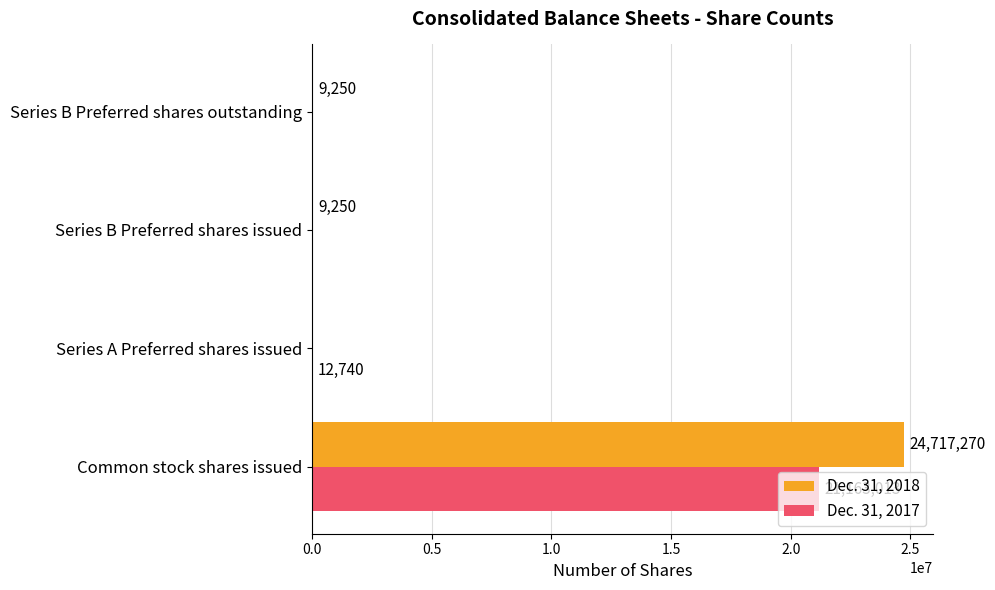

At which category is the sum across all series the highest?

Common stock shares issued